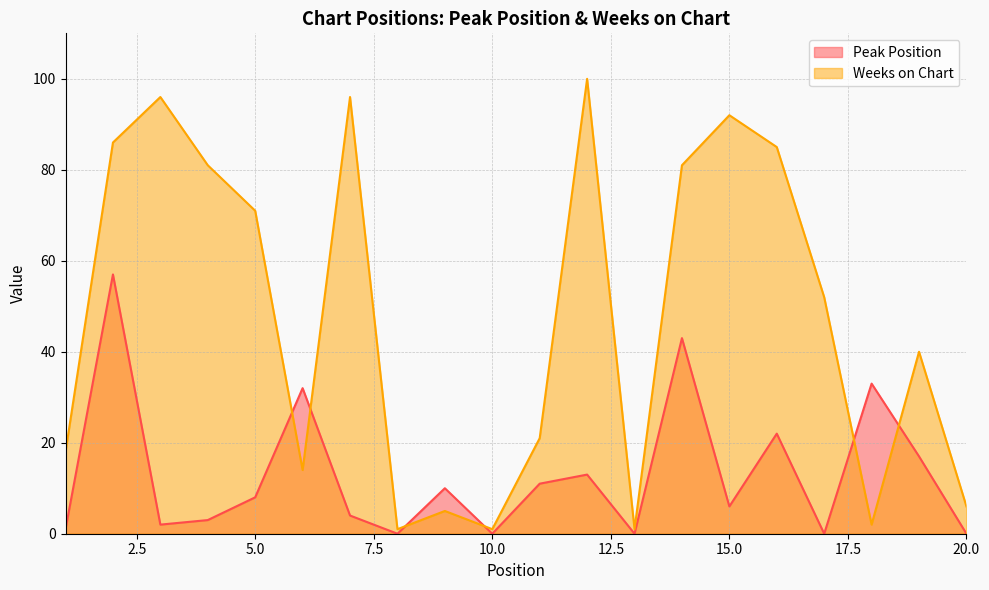

True or false: Weeks on Chart has a value of 0 at 8.

False